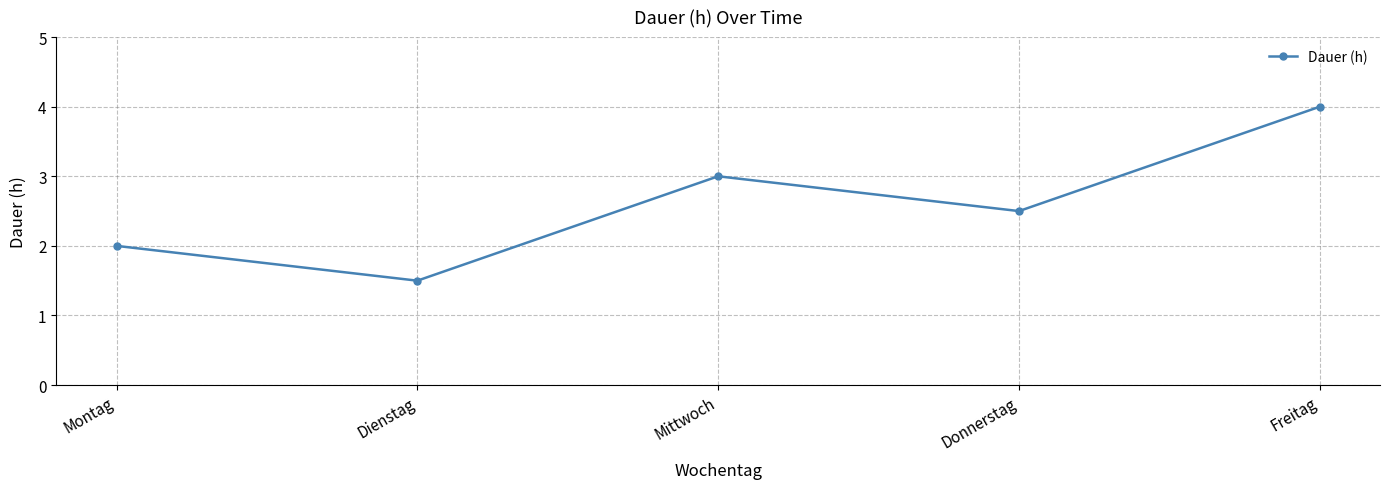

How many series are shown in this chart?

1